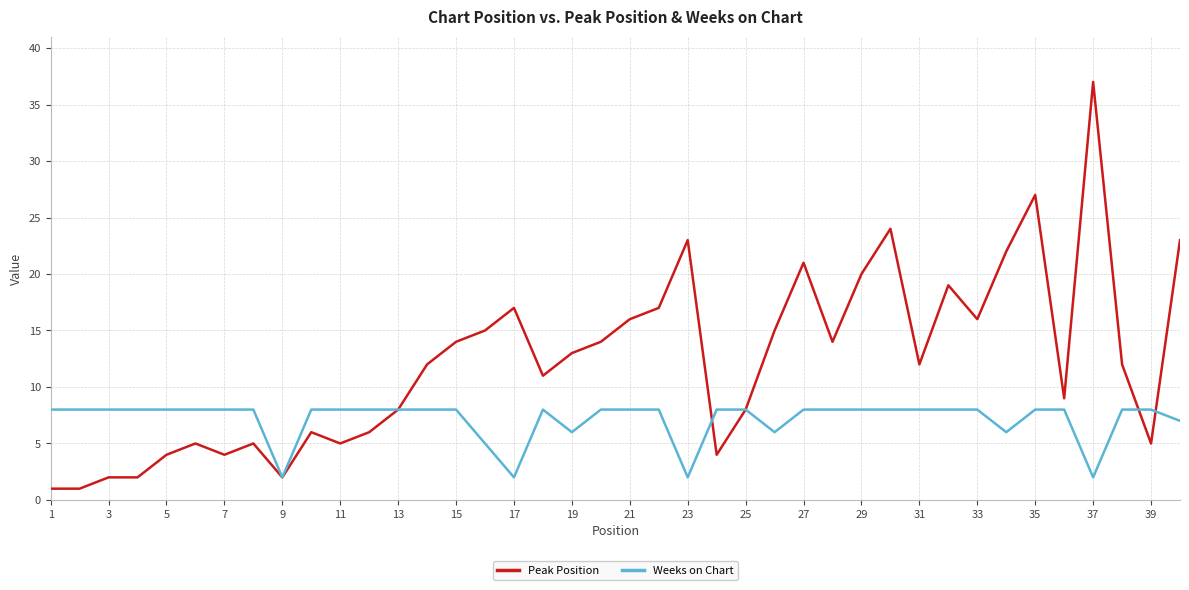

Rank the series by their average value, from highest to lowest.

Peak Position, Weeks on Chart